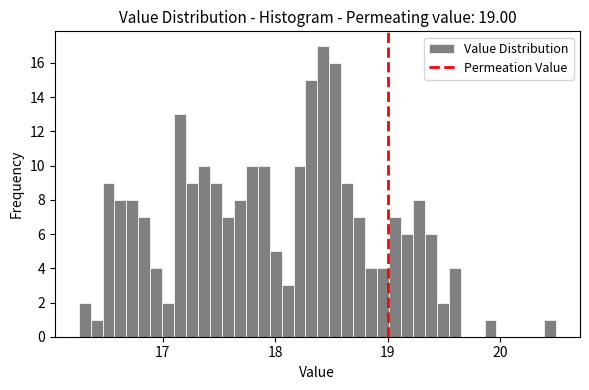

Around what value on the x-axis is the tallest bar? Give the approximate position of its centre, as read against the axis.

18.4